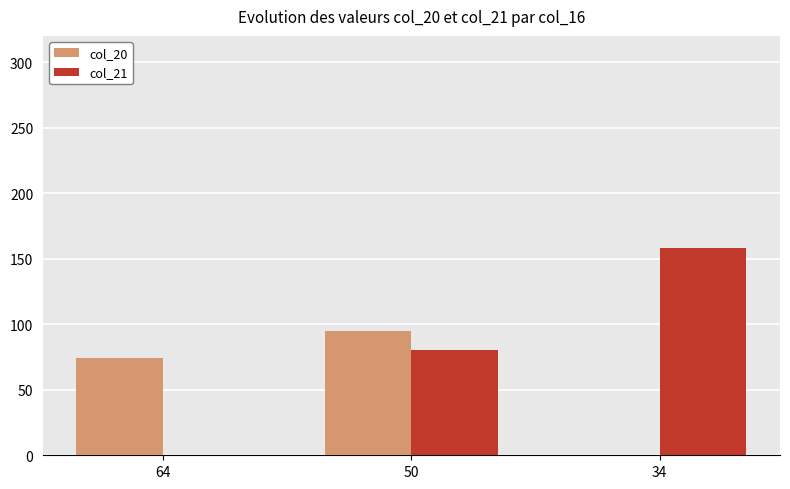

At which category does the chart reach its peak across all series?

34